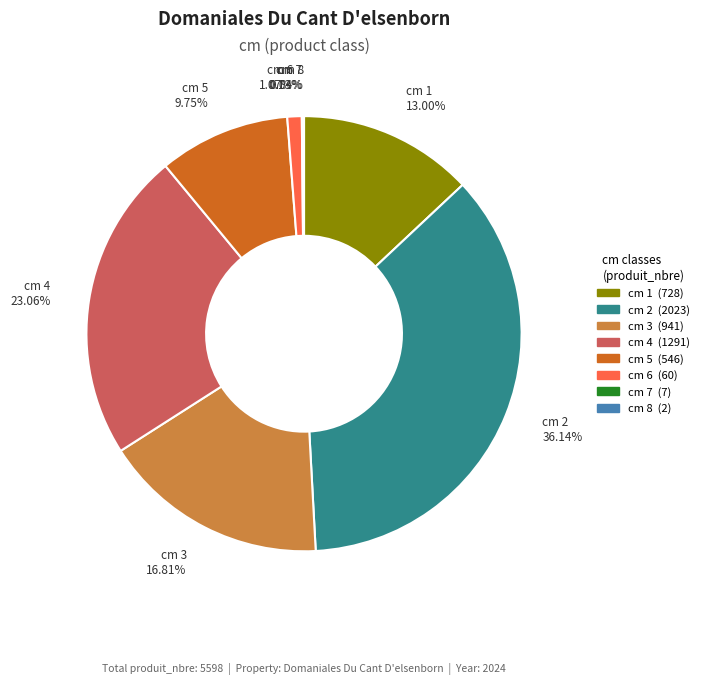

What is the largest slice in the pie chart?

cm 2